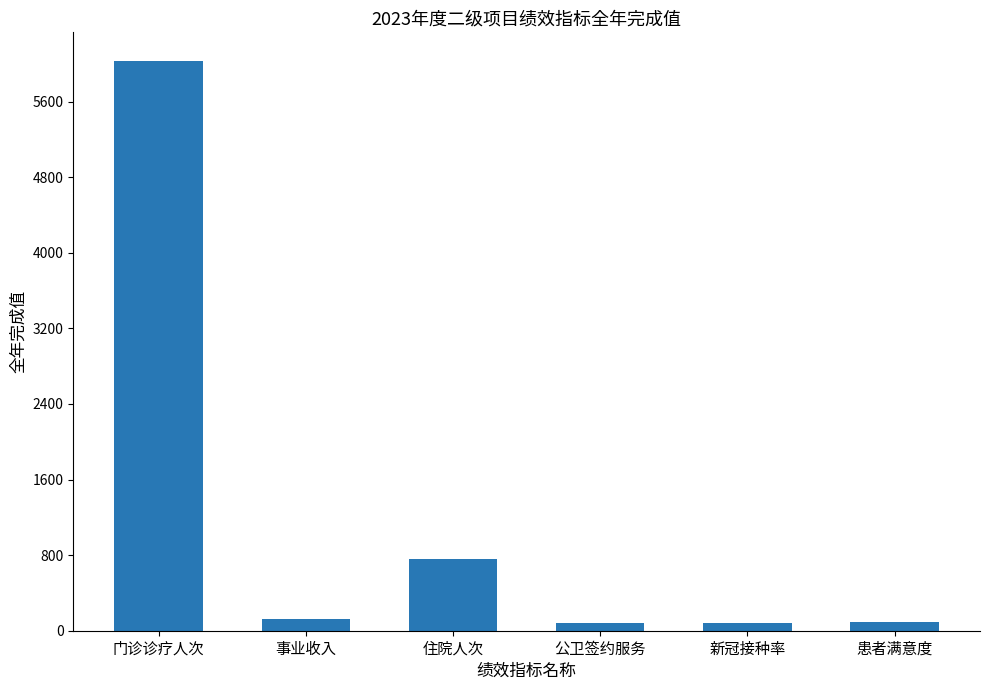

What is the value of the 1st bar from the left?

6032